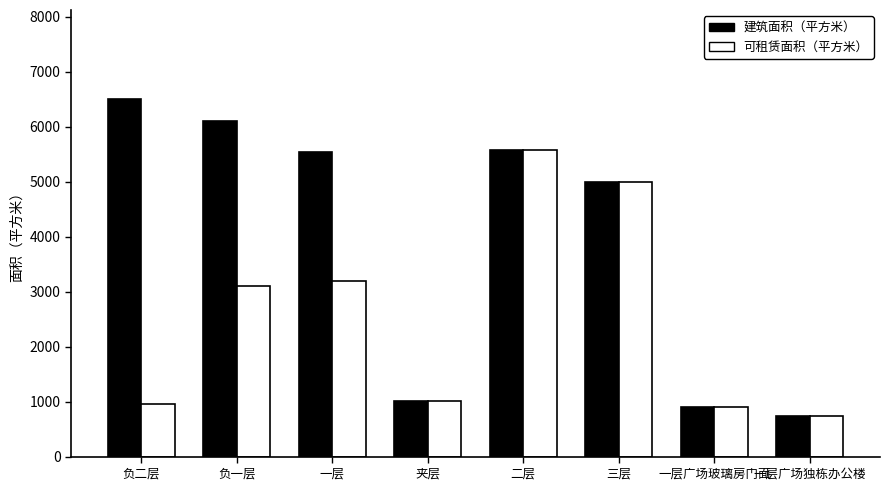

Reading left to right, what are all the values shown in this chart?

建筑面积（平方米）: 负二层=6496.1	负一层=6105.8	一层=5539.6	夹层=1008.0	二层=5576.7	三层=4985.0	一层广场玻璃房门面=895.0	一层广场独栋办公楼=745.9
可租赁面积（平方米）: 负二层=962.8	负一层=3099.6	一层=3190.3	夹层=1008.0	二层=5576.7	三层=4985.0	一层广场玻璃房门面=894.9	一层广场独栋办公楼=745.9